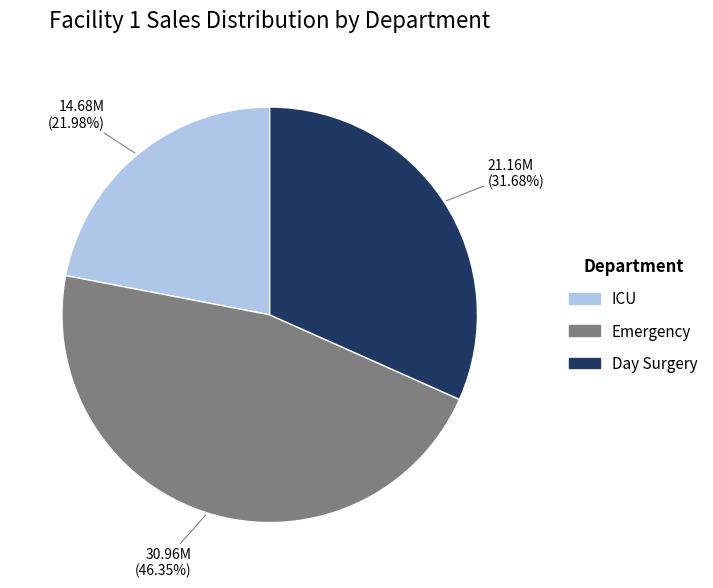

What is the smallest slice in the pie chart?

ICU